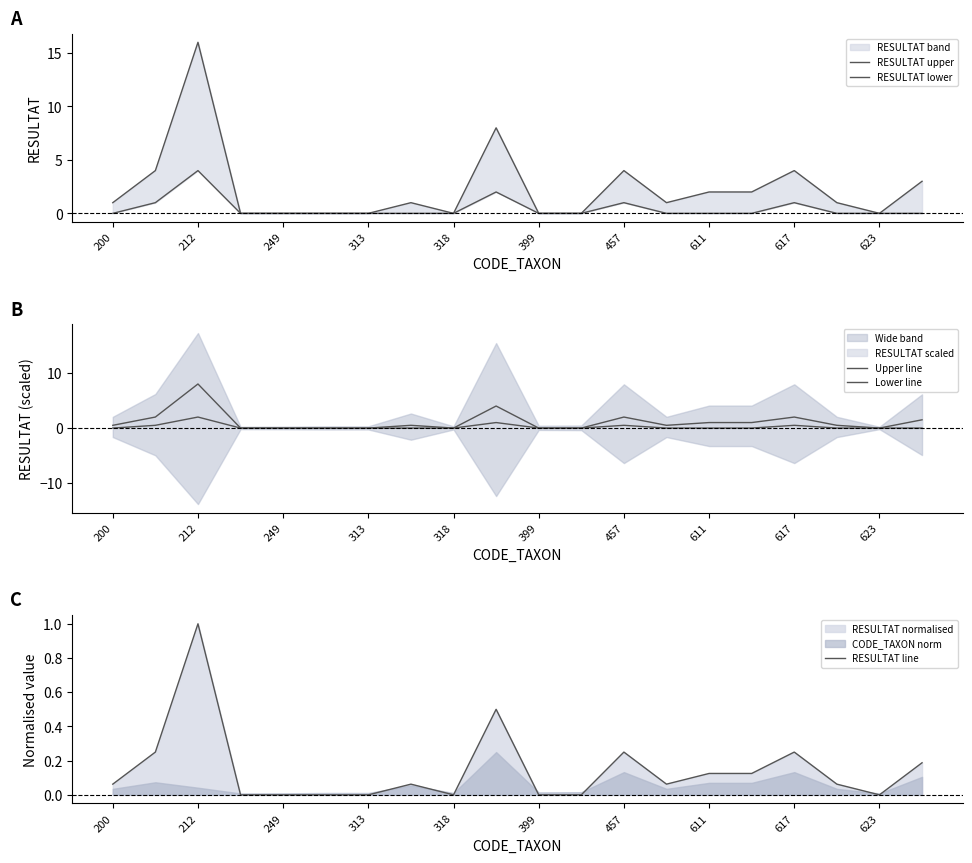

The RESULTAT lower series shows -1.3 at 13. True or false?

False